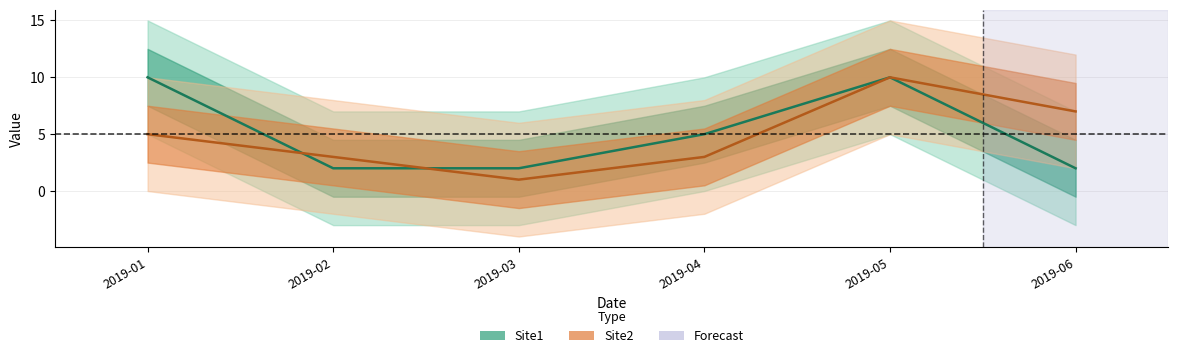

What is the highest value of the Site2 series?

10